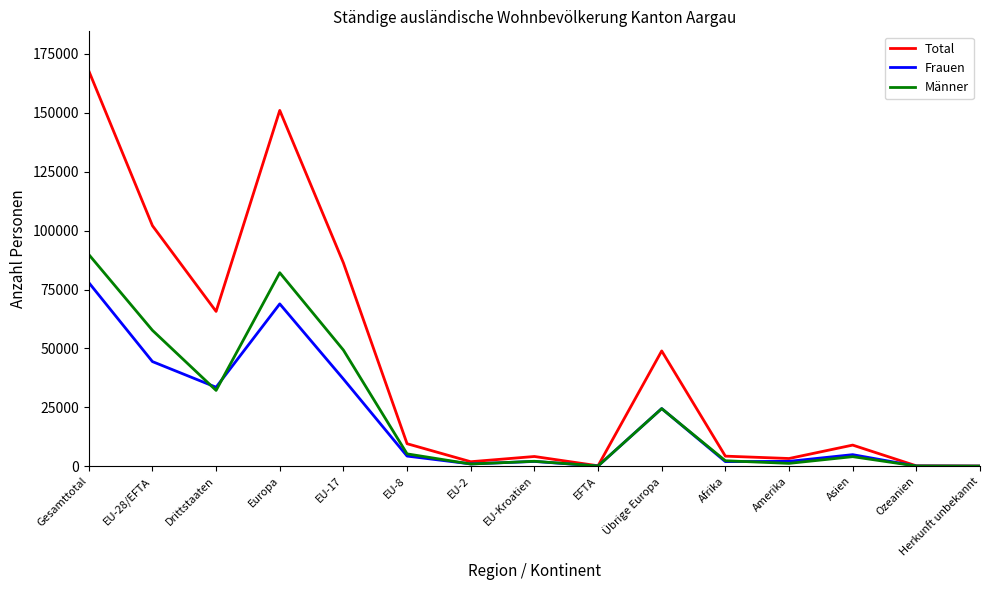

How many series are shown in this chart?

3